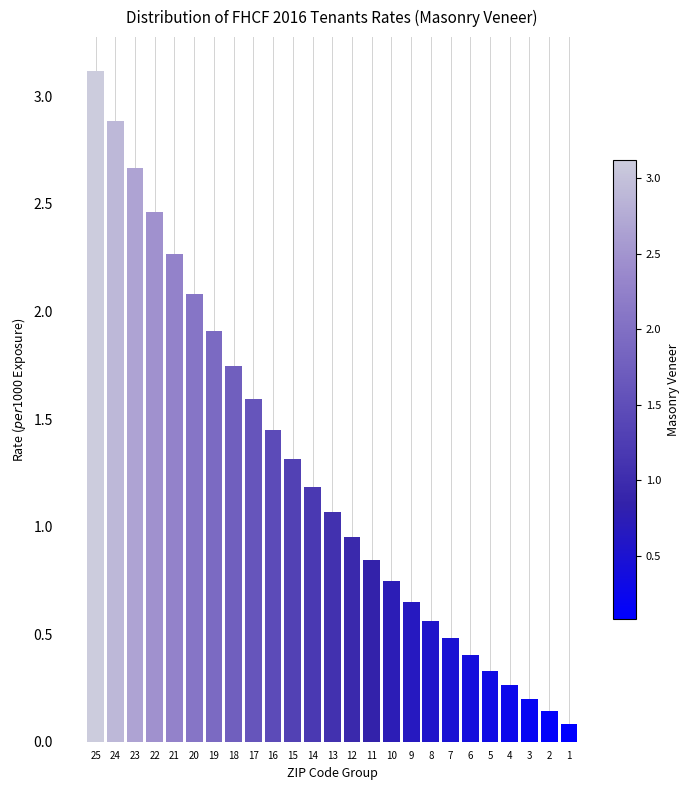

Between 1 and 20, which is larger?

20